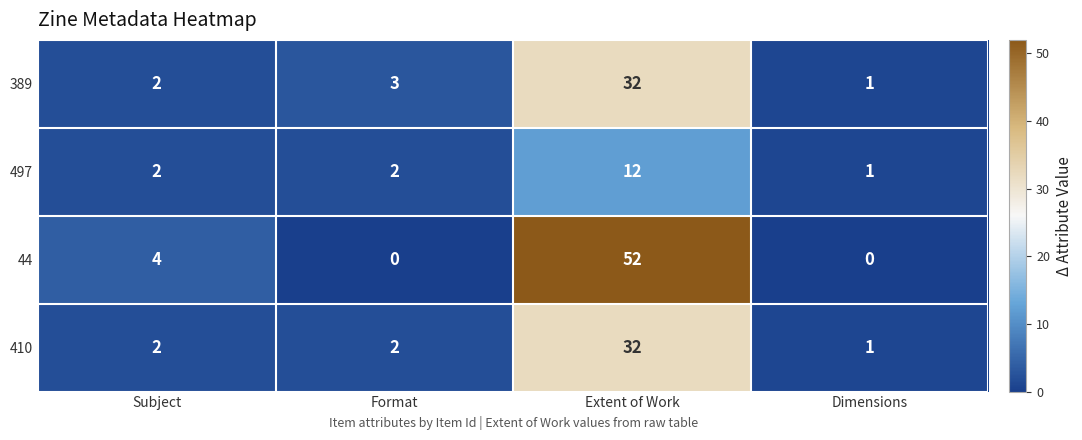

Which category has the highest value in the 497 series?

Extent of Work